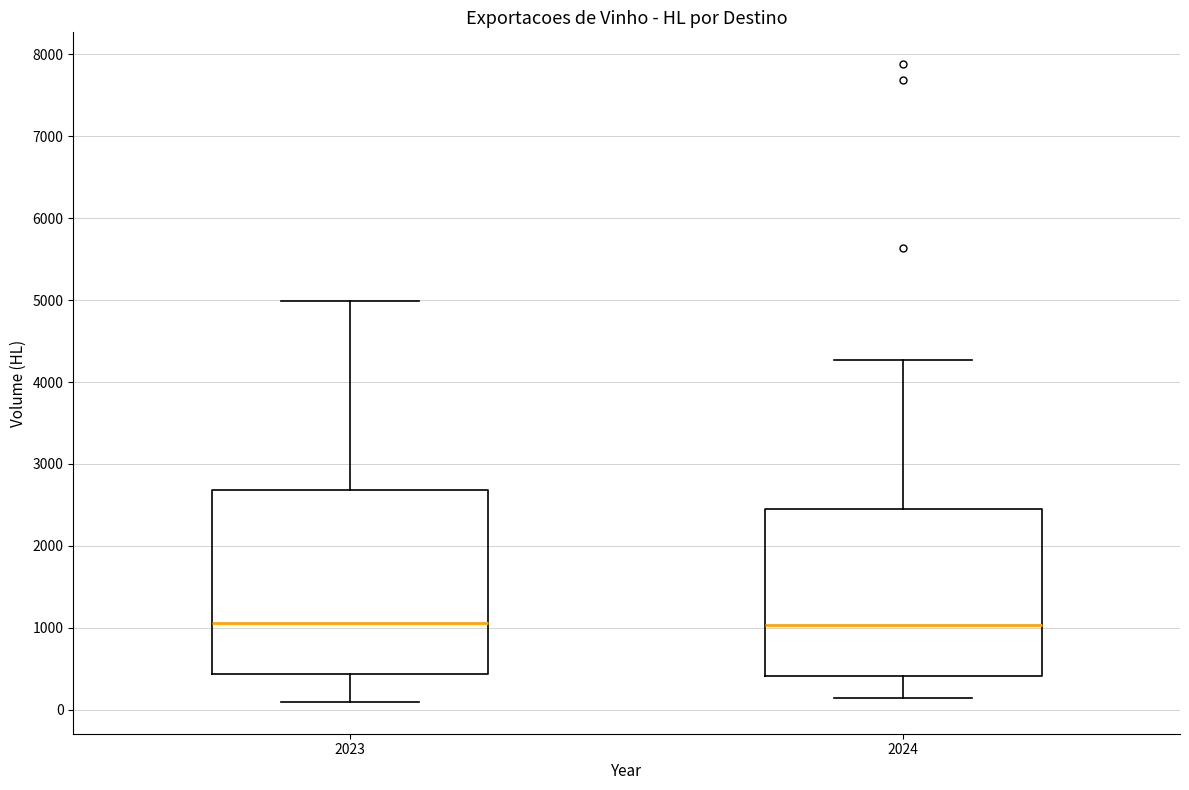

Reading left to right, transcribe this box plot: for each box, give where its median line is, the range the box spans, and where its two whiskers end, as read against the y-axis. The values are not printed on the chart, so give them approximately, as read against the axis.

2023: median 1100, box 400 to 2700, whiskers 100 to 5000
2024: median 1000, box 400 to 2500, whiskers 100 to 4300